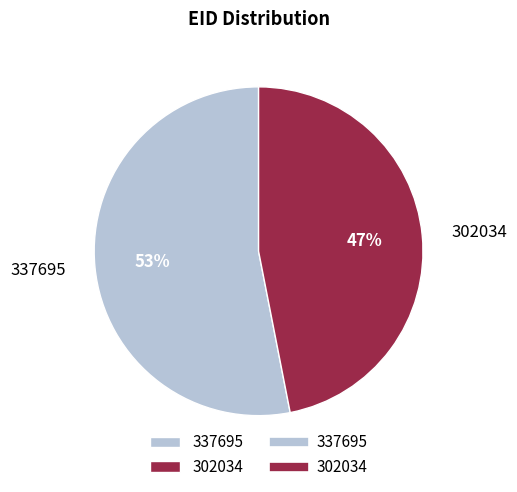

The 337695 slice represents 53% of the pie. True or false?

True